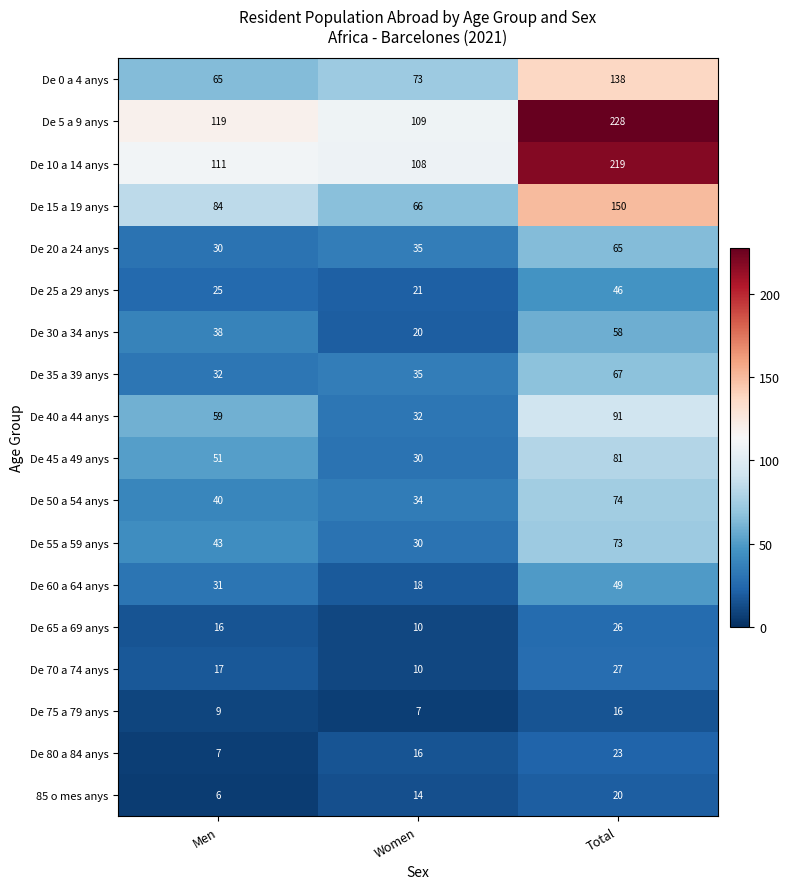

What is the average value of the De 35 a 39 anys series?

45